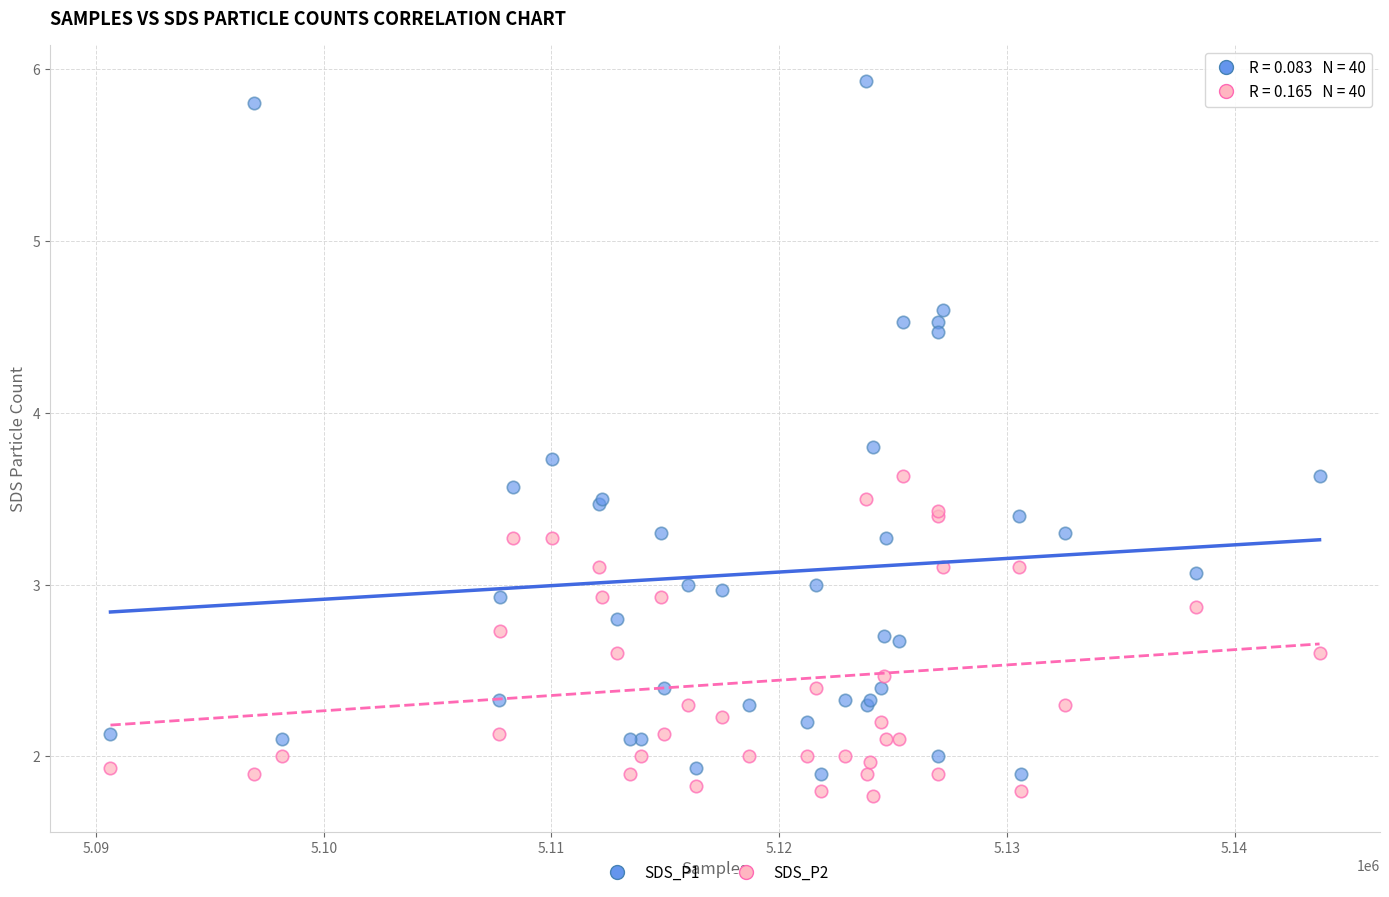

Which series reaches the maximum Y coordinate?

SDS_P1